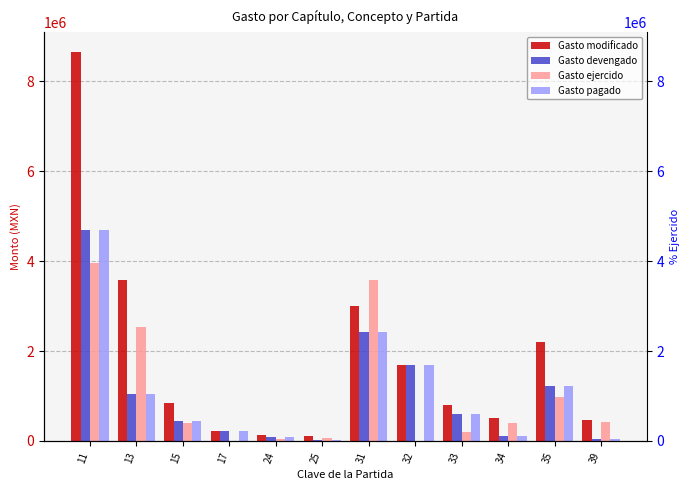

The Gasto ejercido series shows 3848.0 at 32. True or false?

True